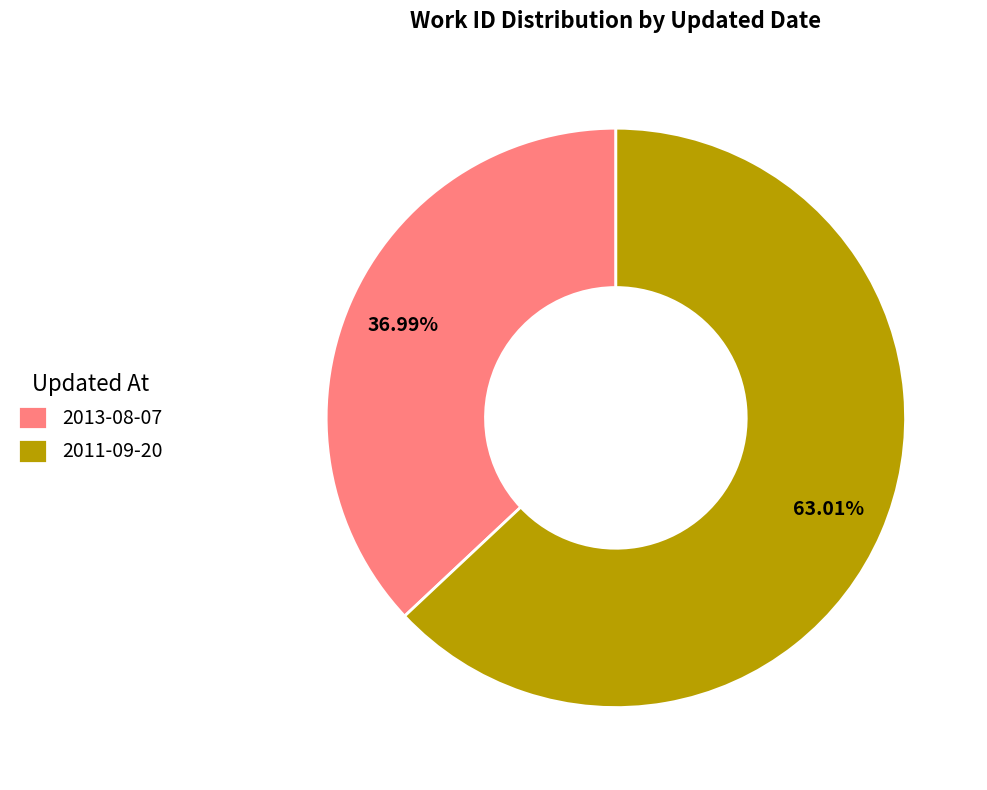

To the nearest percent, what is the average slice percentage?

50%